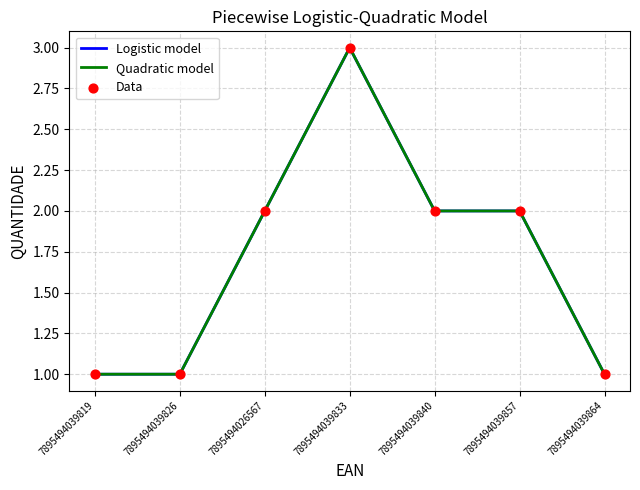

Does the chart have visible grid lines?

Yes